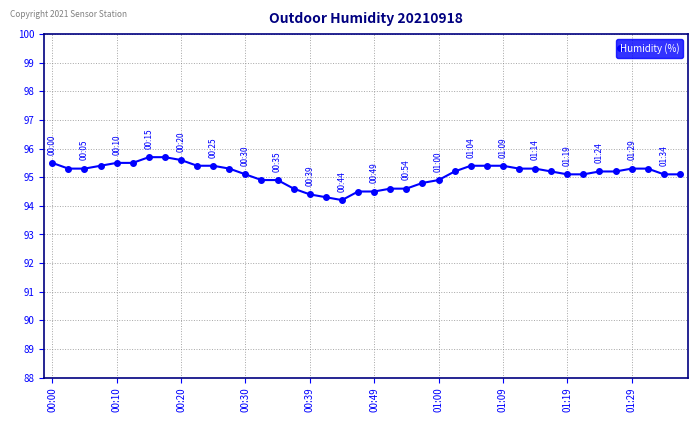

What is the sum of all values?

3804.5